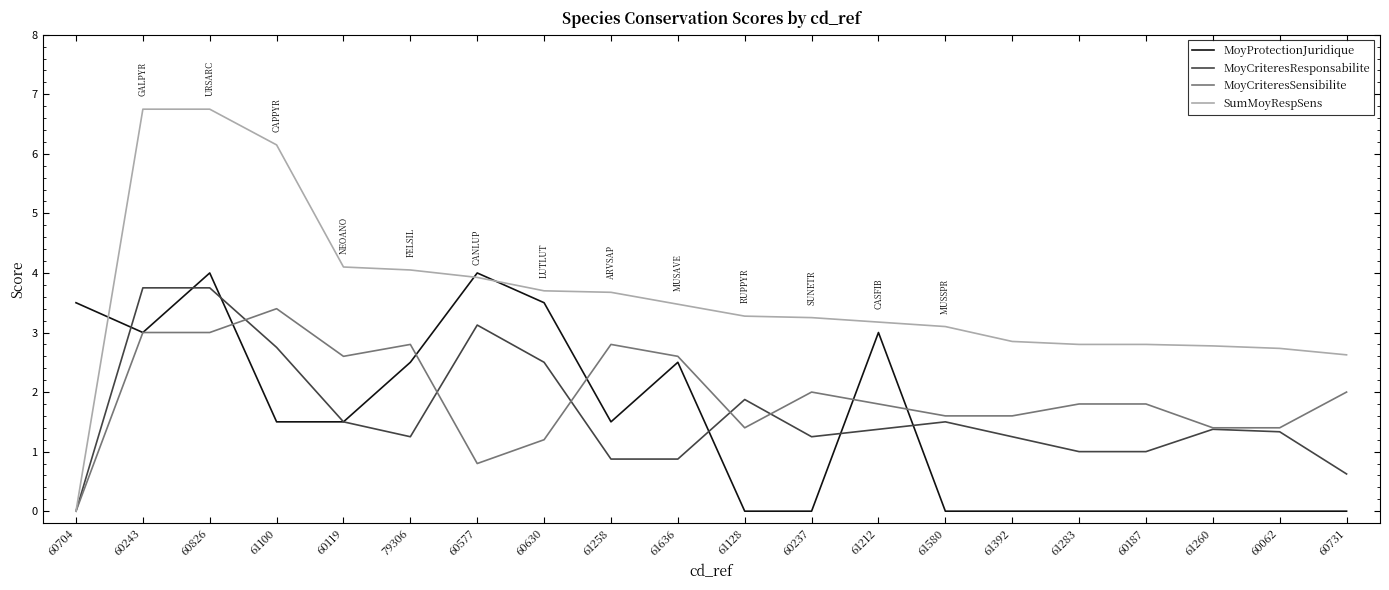

What are all the series names shown in the legend?

MoyProtectionJuridique, MoyCriteresResponsabilite, MoyCriteresSensibilite, SumMoyRespSens